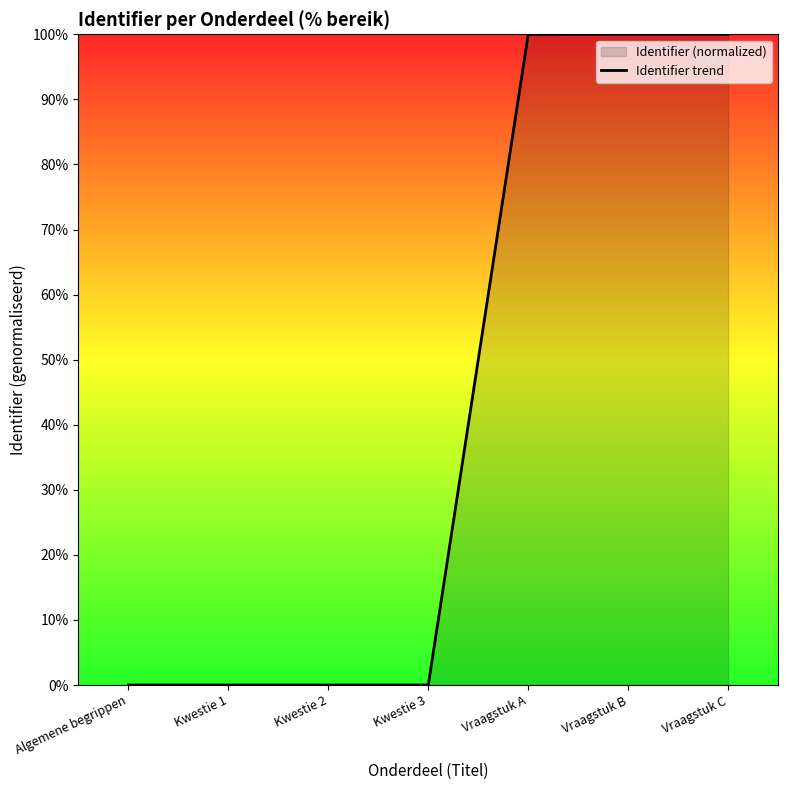

At which category does the chart reach its minimum across all series?

Algemene begrippen